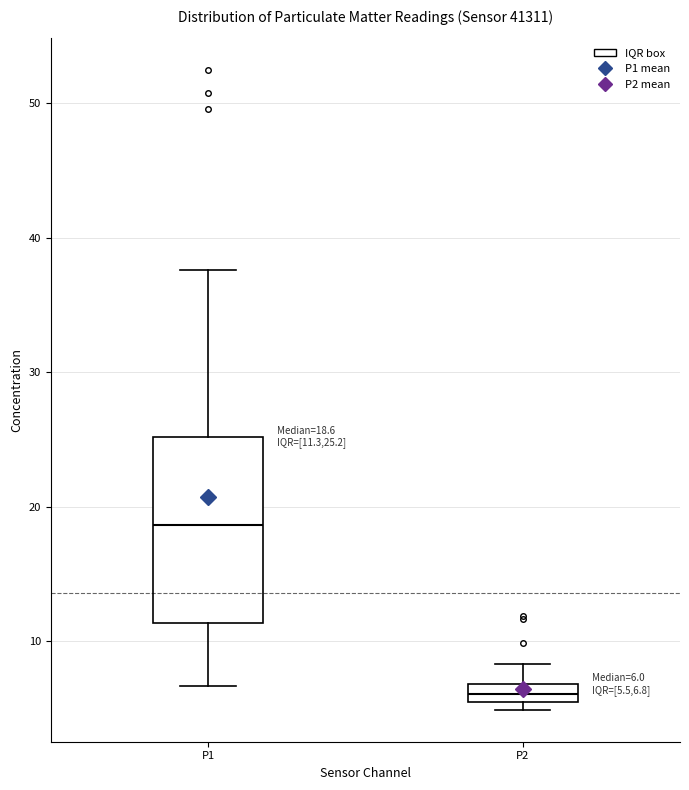

Comparing the boxes themselves (not the whiskers), which one is the tallest?

P1